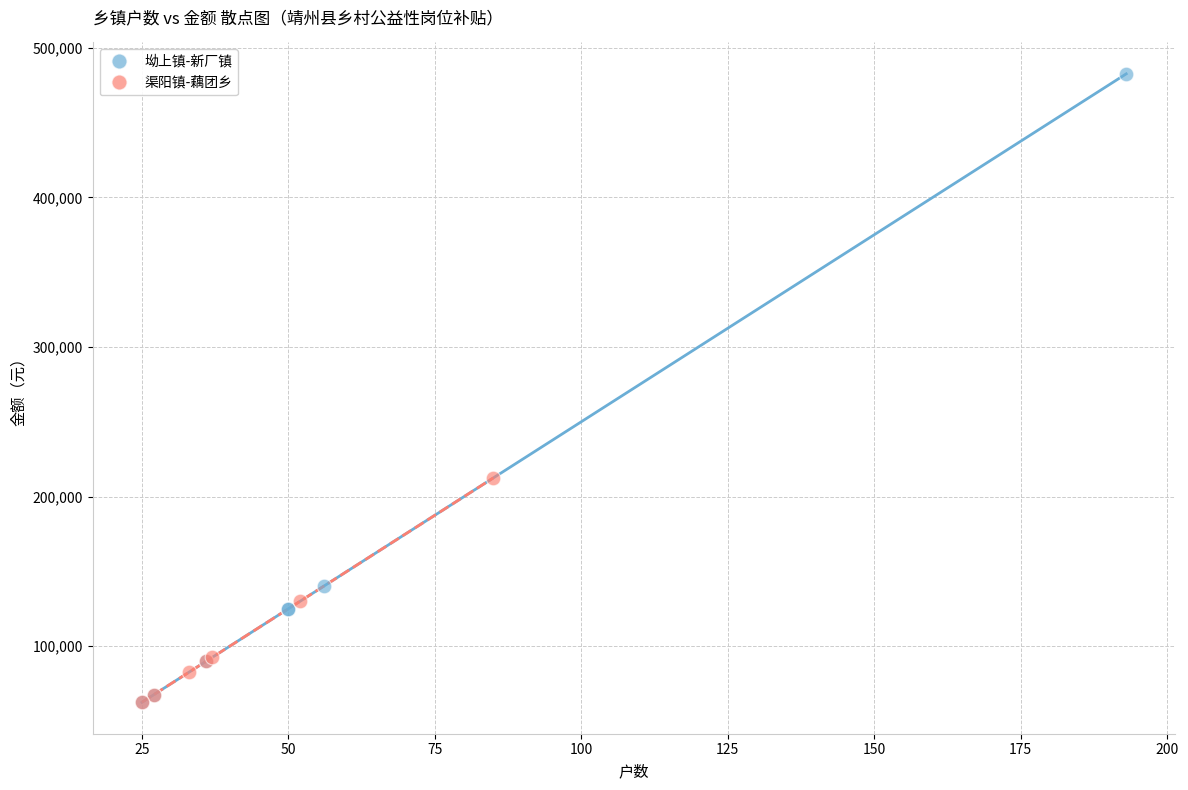

Which series has the widest spread of Y values?

坳上镇-新厂镇